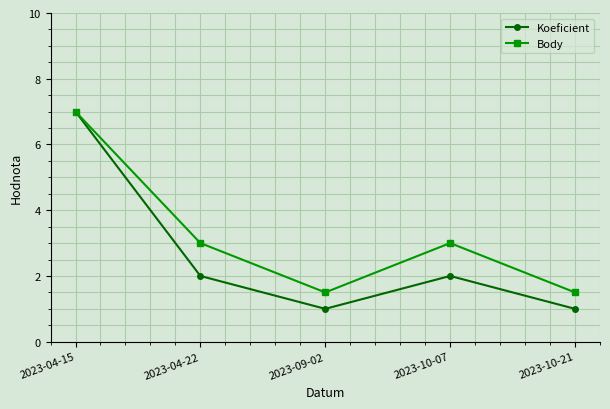

How many data points does each series have?

5